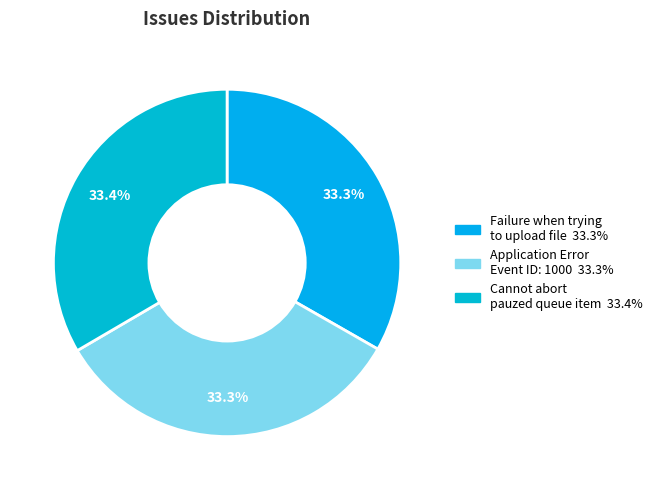

Do Cannot abort pauzed queue item and Failure when trying to upload file together represent more than half of the pie?

Yes